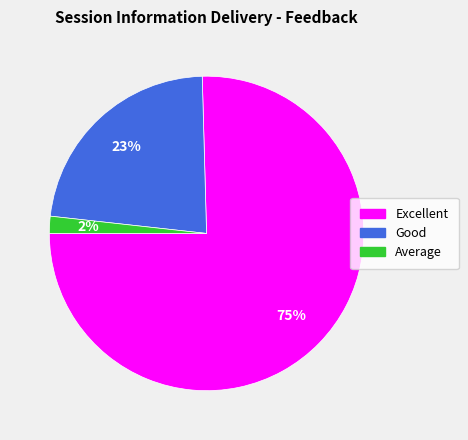

To the nearest percent, what percentage of the pie is Good?

23%